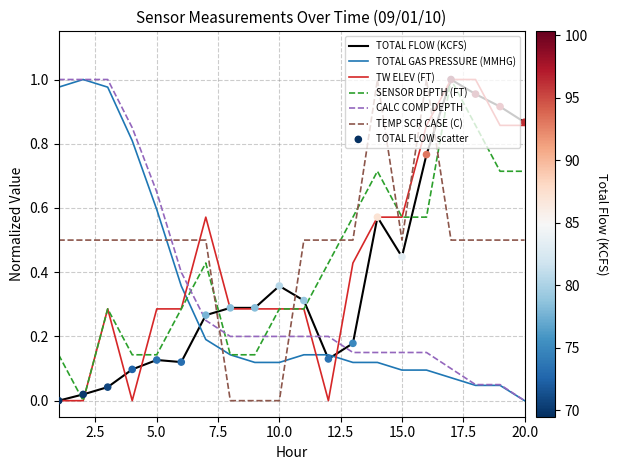

Which series ends up on top after the final intersection of TOTAL FLOW (KCFS) and TEMP SCR CASE (C)?

TOTAL FLOW (KCFS)